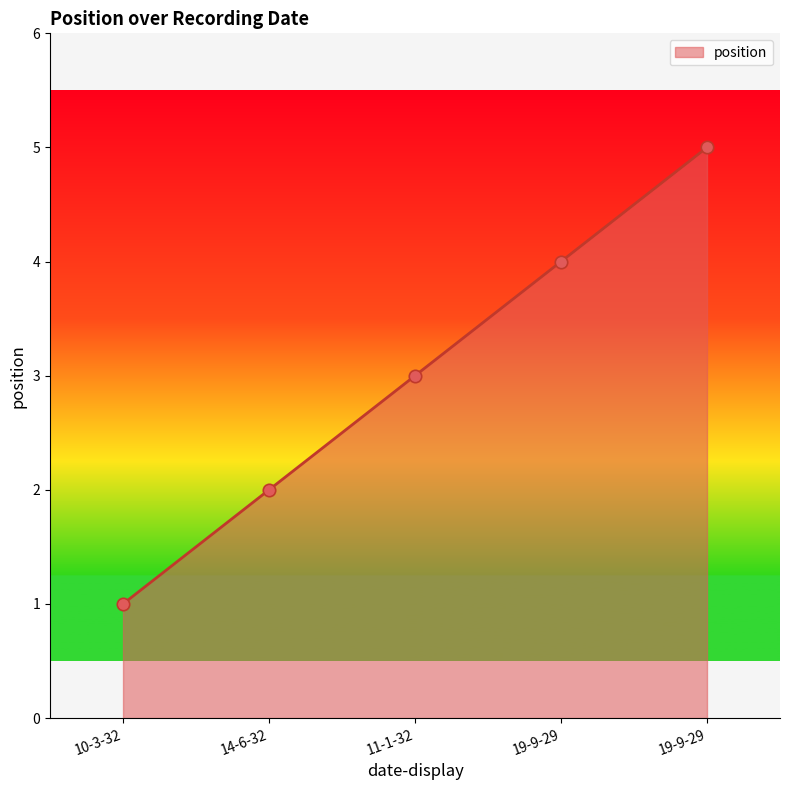

What is the change in value from 11-1-32 to 19-9-29?

+2